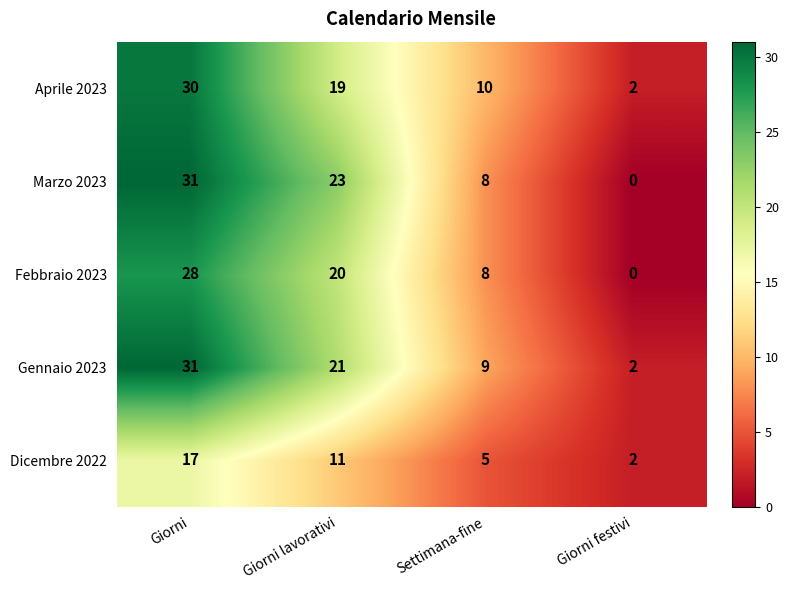

Which category has the lowest value in the Dicembre 2022 series?

Giorni festivi